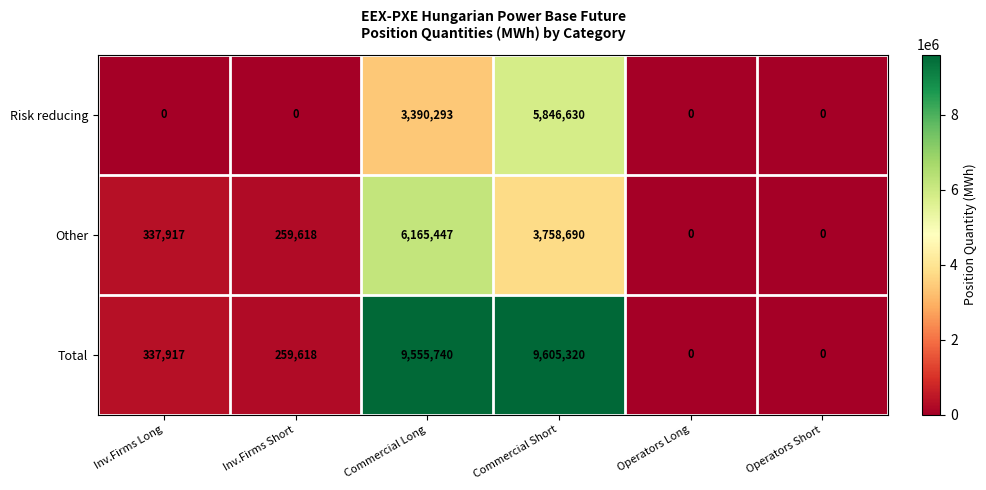

True or false: Other has a value of 3095490 at Commercial Long.

False